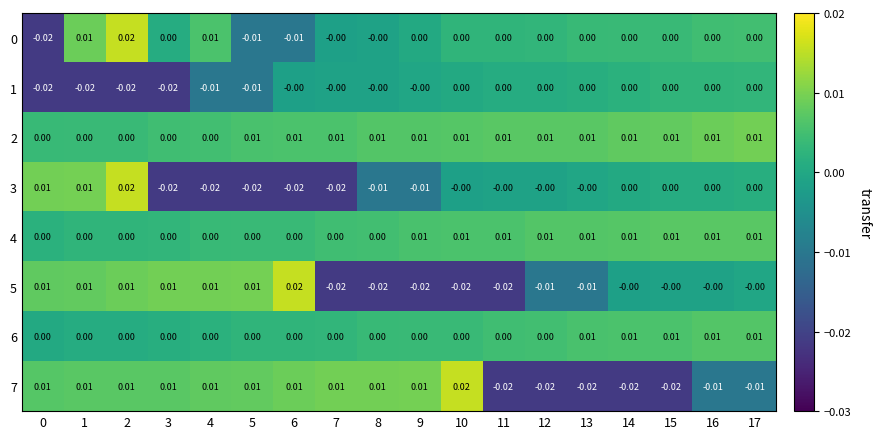

At how many categories does at least one series exceed 0?

18